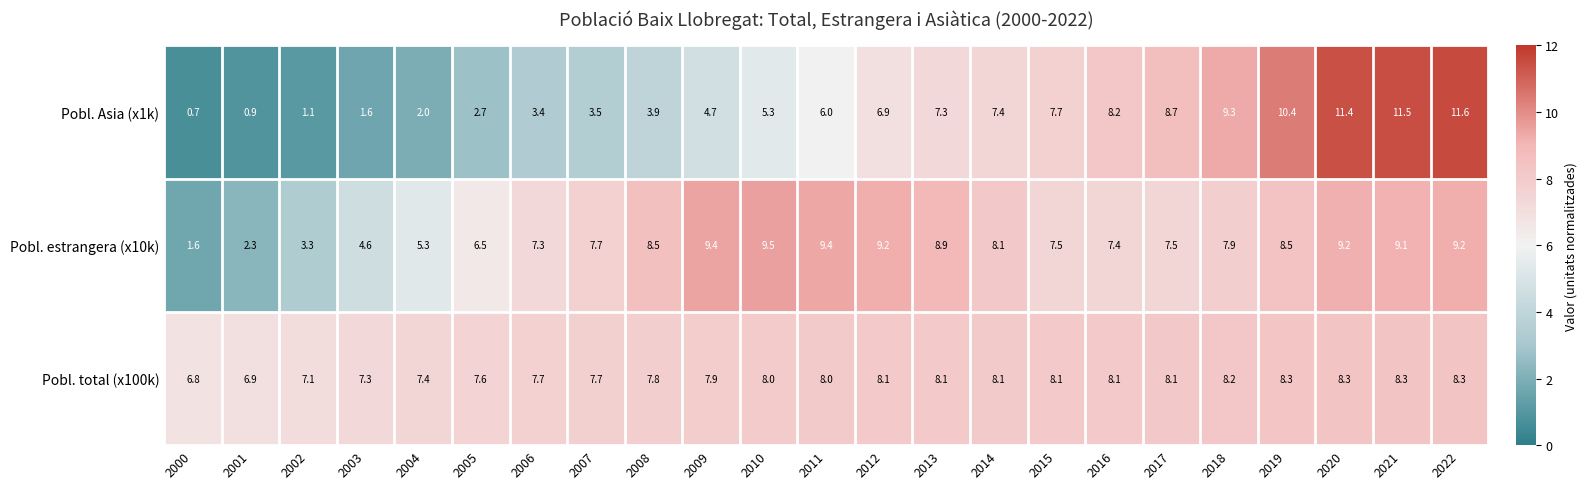

List the series in order of their overall mean, lowest first.

Pobl. Asia (x1k), Pobl. estrangera (x10k), Pobl. total (x100k)